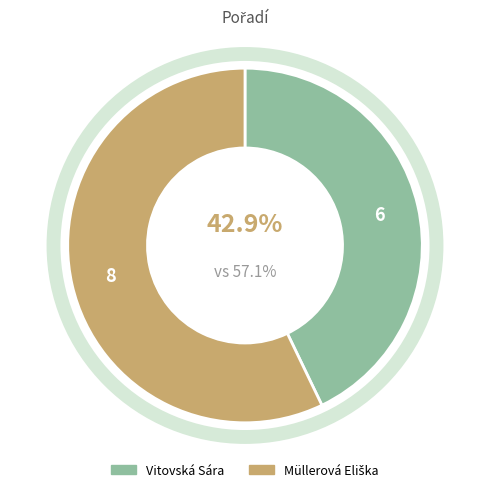

How many segments does this pie chart have?

2